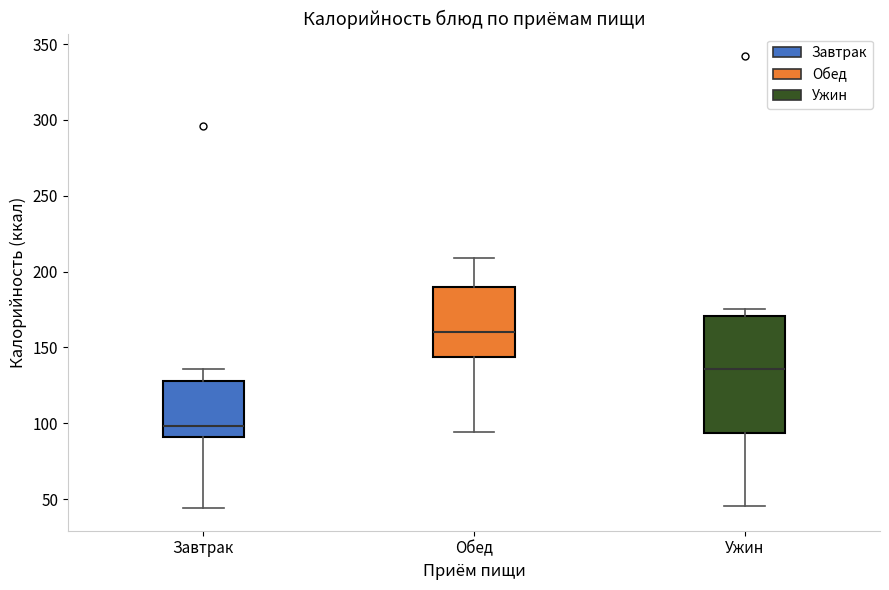

Reading left to right, read every box against the y-axis: the position of its median line, the range the box covers, and the ends of its whiskers. The values are not printed on the chart, so give them approximately, as read against the axis.

Завтрак: median 100, box 90 to 130, whiskers 45 to 135
Обед: median 160, box 145 to 190, whiskers 95 to 210
Ужин: median 135, box 95 to 170, whiskers 45 to 175